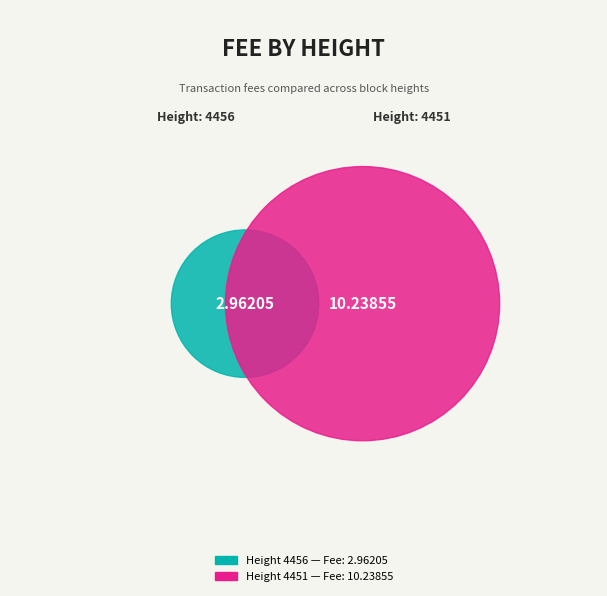

To the nearest percent, what is the difference between the 4456 and 4451 slice percentages?

55%